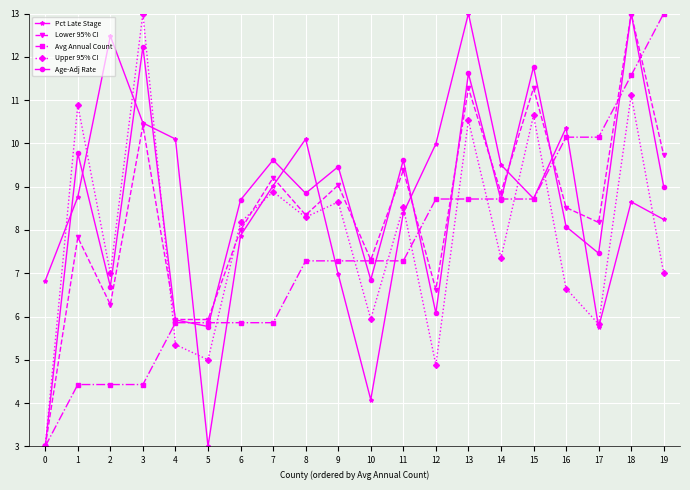

What is the spread (max minus min) of values at 17?

4.4